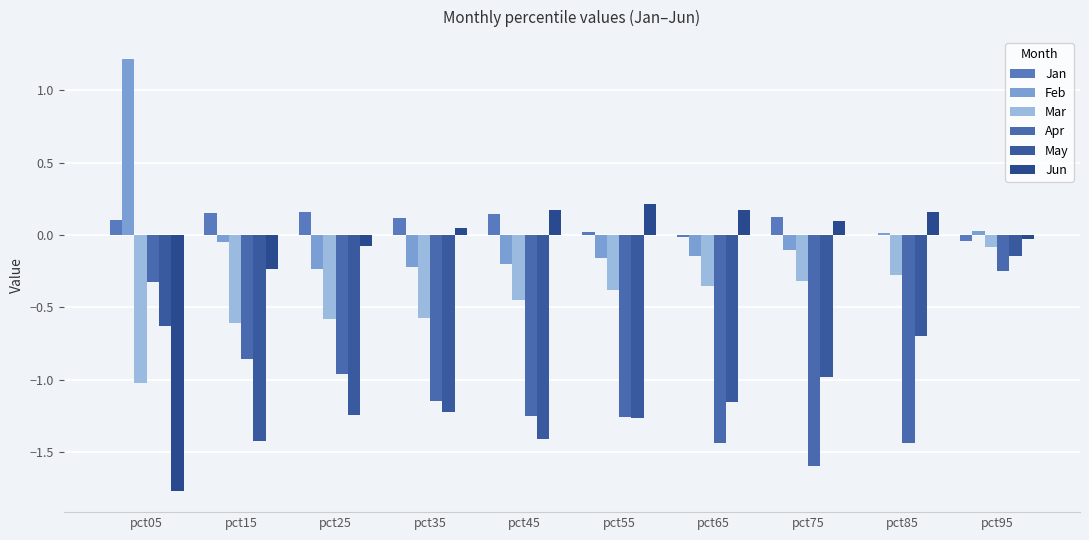

At which label does Jan reach its peak?

pct25